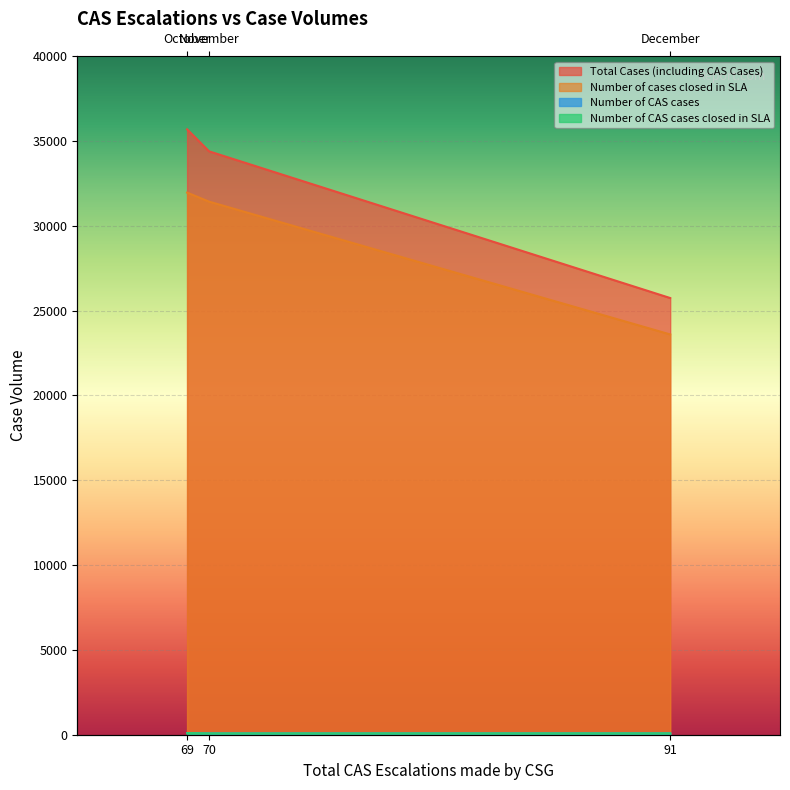

What is the value of the Total Cases (including CAS Cases) point at the 2nd from the left?

34385